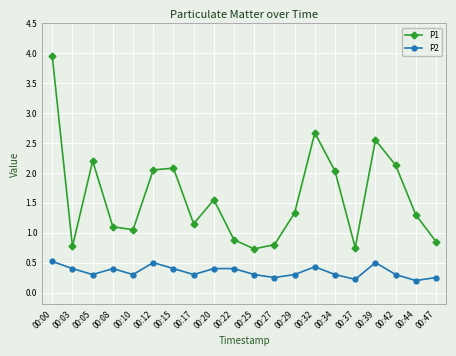

Which series changed the most between 00:32 and 00:42?

P1